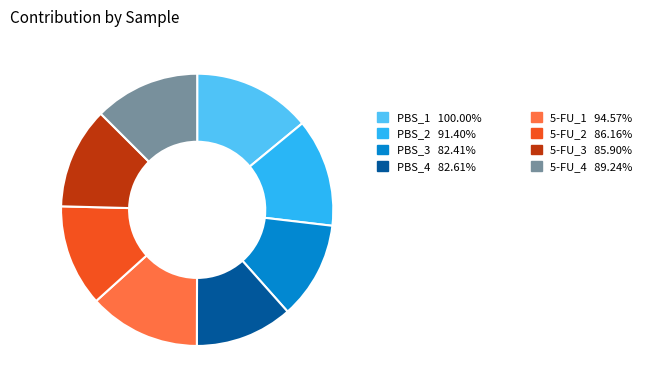

Does any single category account for the majority?

No